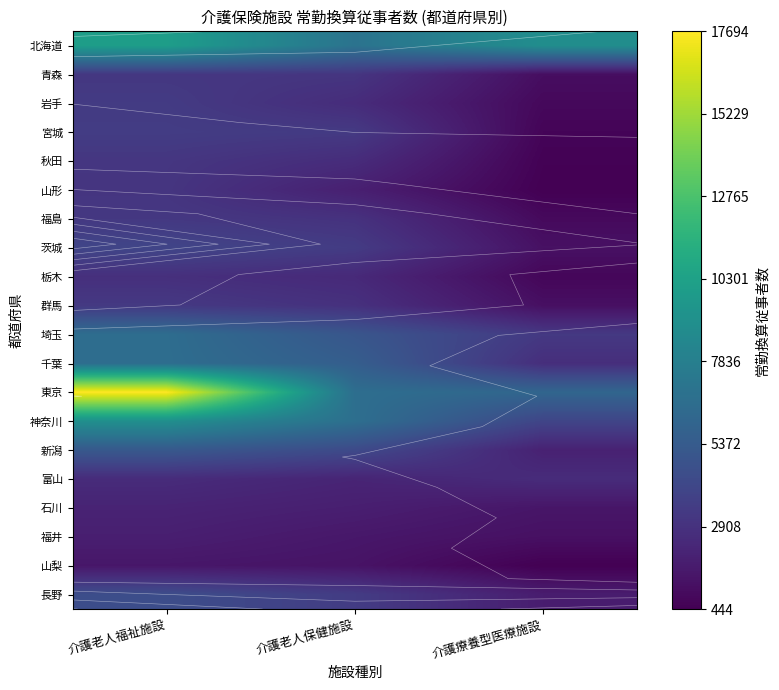

What is the maximum value for 富山?

2588